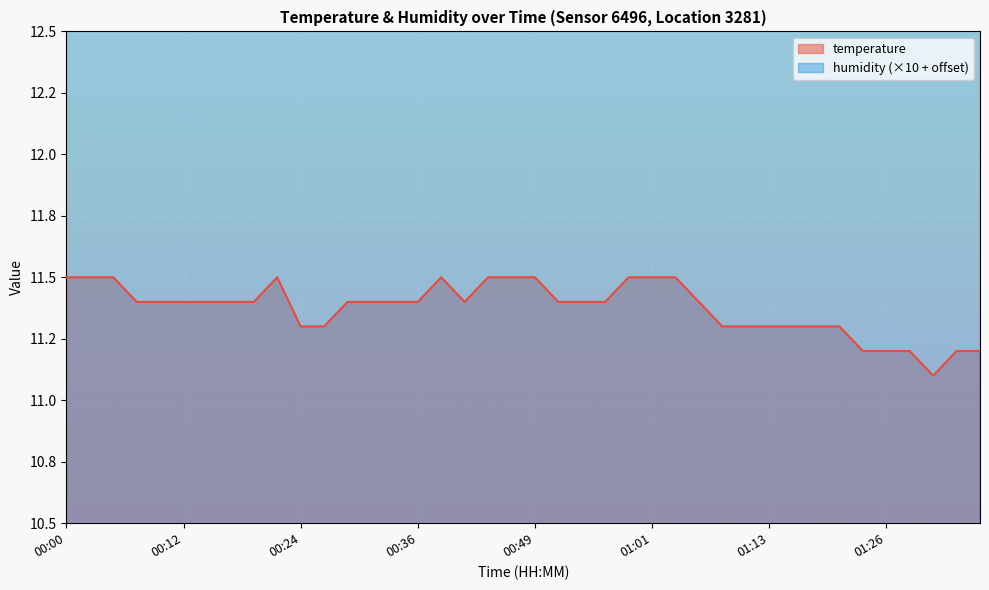

What is the value of the 39th point from the left?

11.2